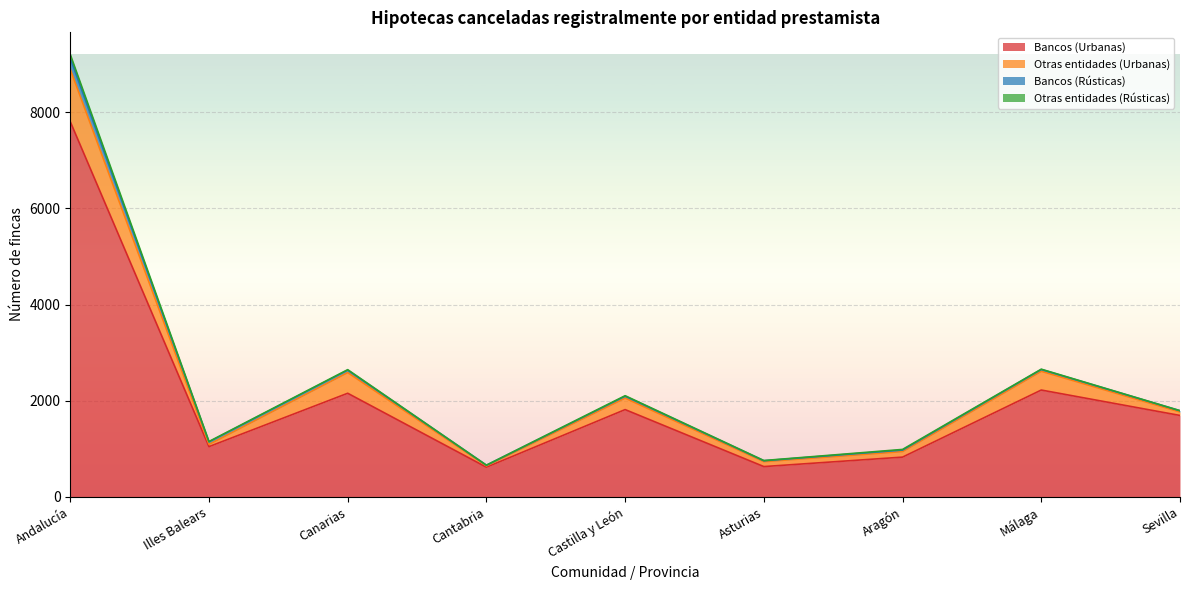

Is it true that Bancos (Urbanas) equals 2431 at Castilla y León?

False